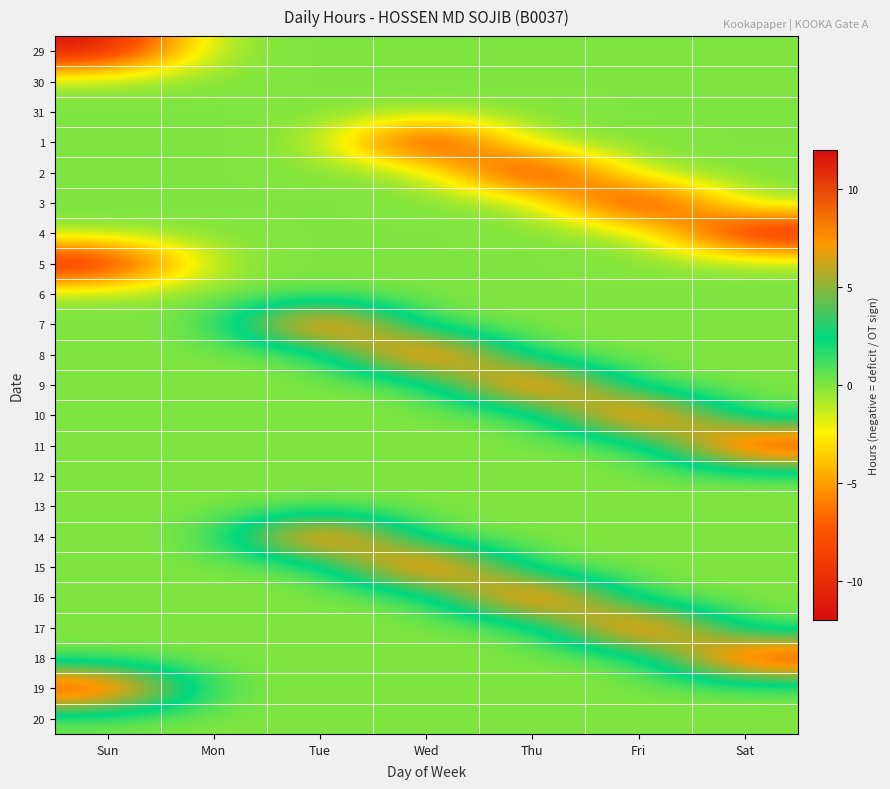

What is the spread (max minus min) of values at Thu?

24.0